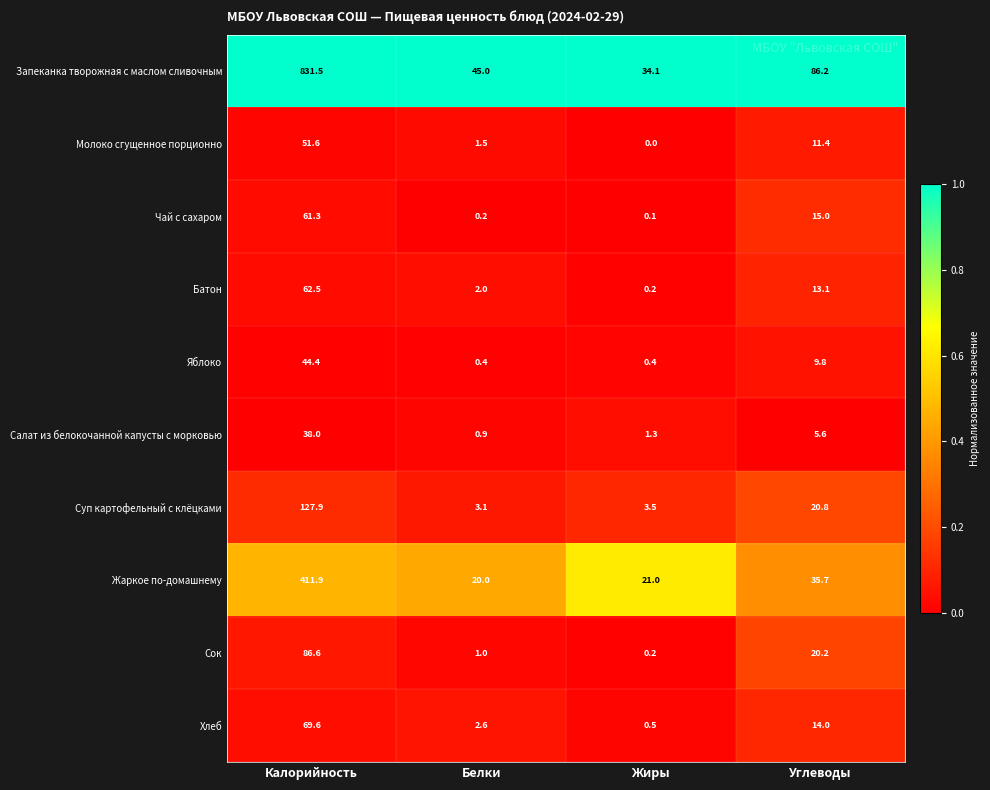

What is the difference between the maximum and minimum values in the Молоко сгущенное порционно series?

51.6